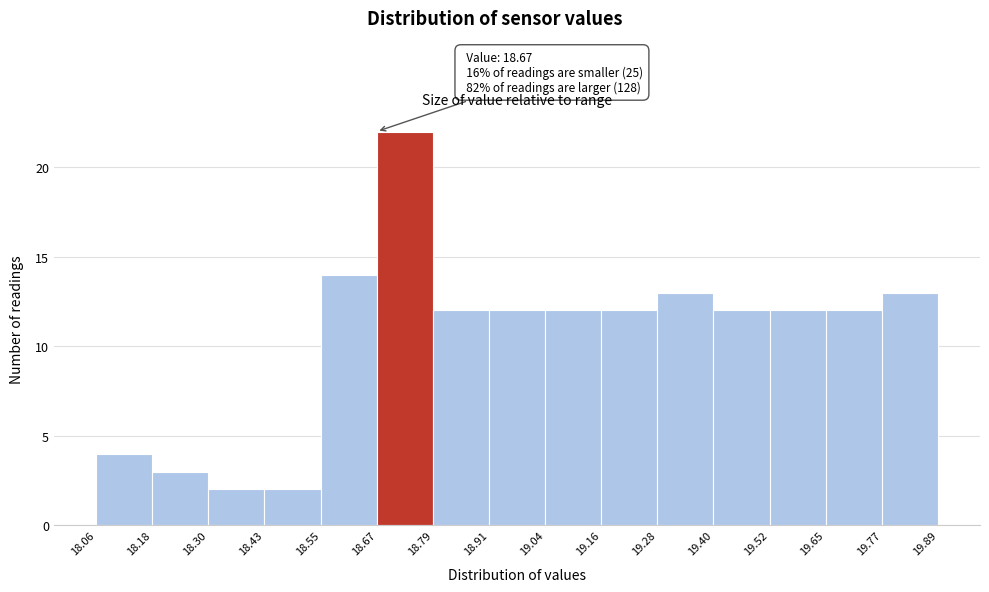

Which range on the x-axis has the tallest bar?

18.67 to 18.79